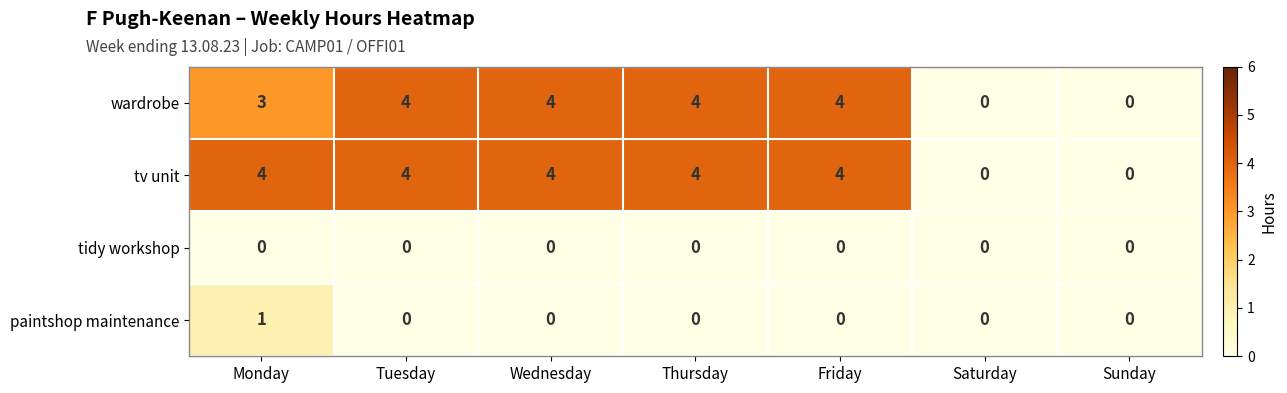

Read the tv unit value at Tuesday.

4